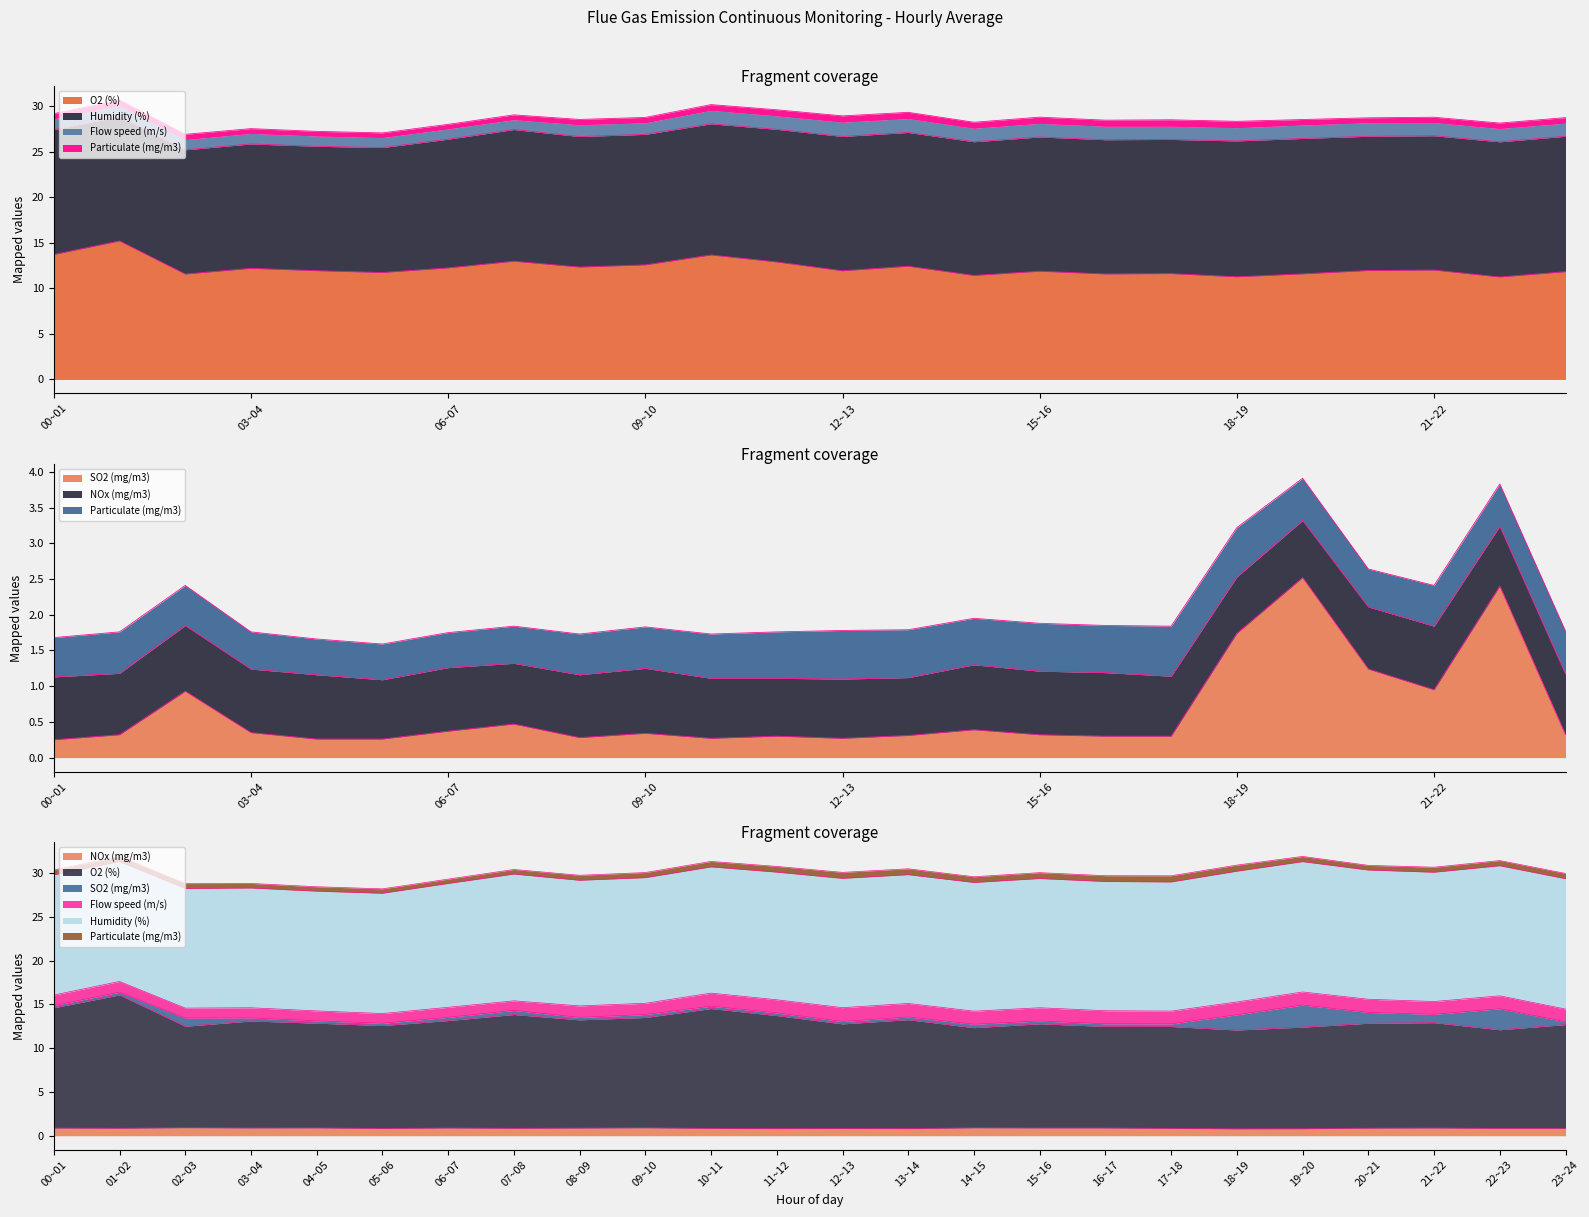

Which series has the largest total across all categories?

O2 (%)